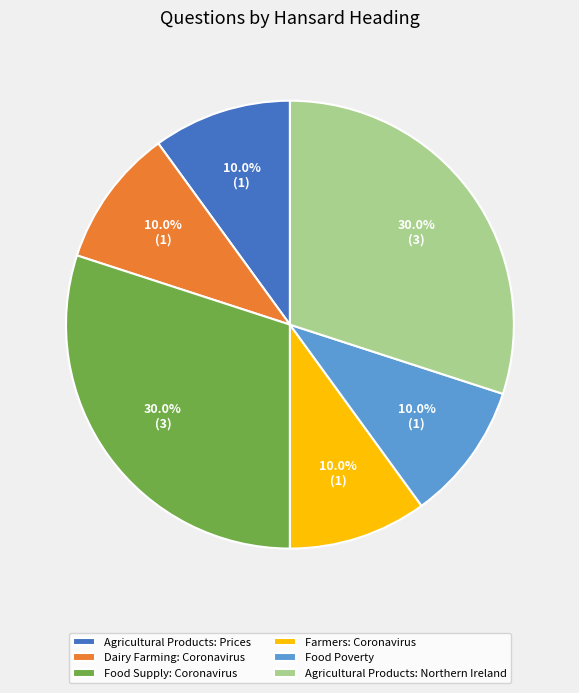

True or false: Agricultural Products: Northern Ireland accounts for 20% of the total.

False